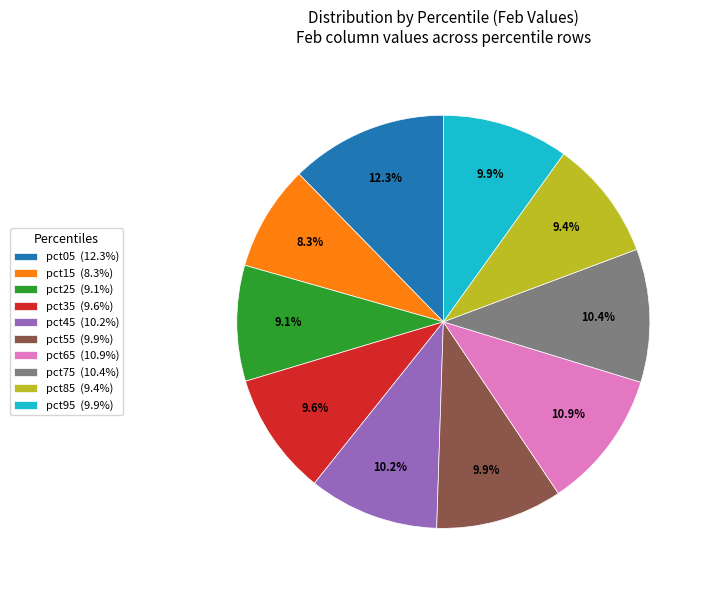

Count the number of slices in the pie.

10